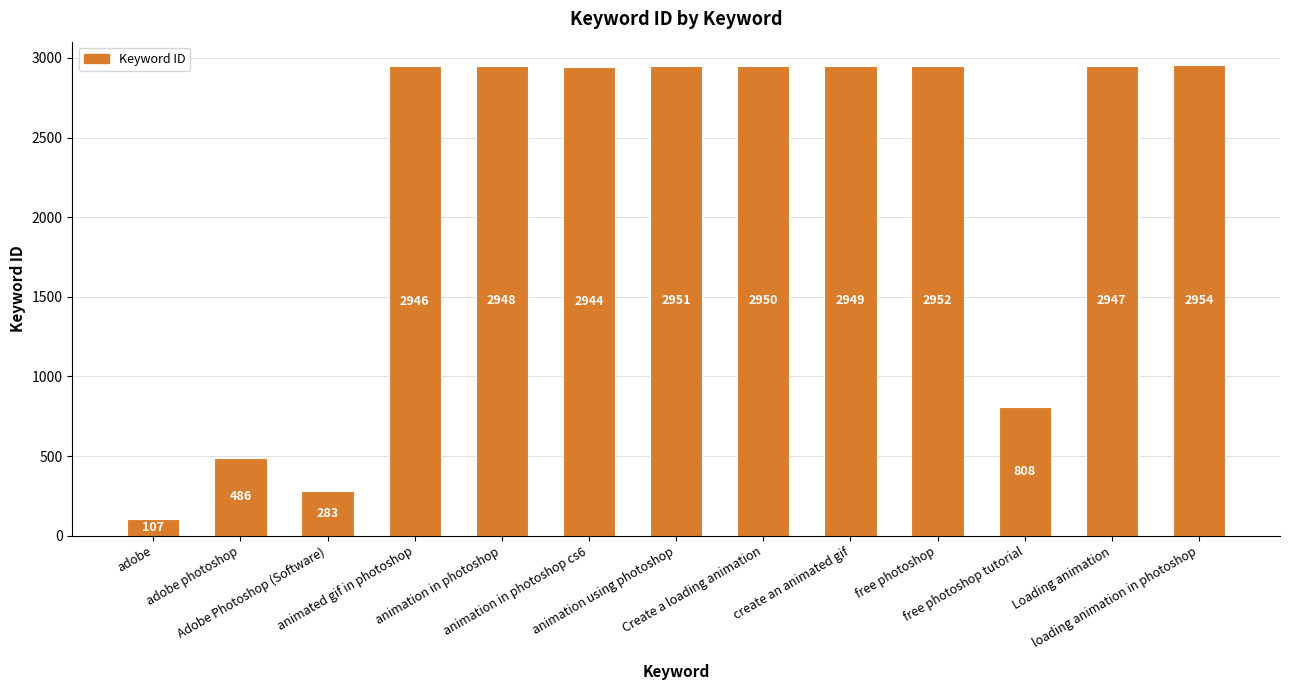

True or false: the data shows 2951 at animation using photoshop.

True